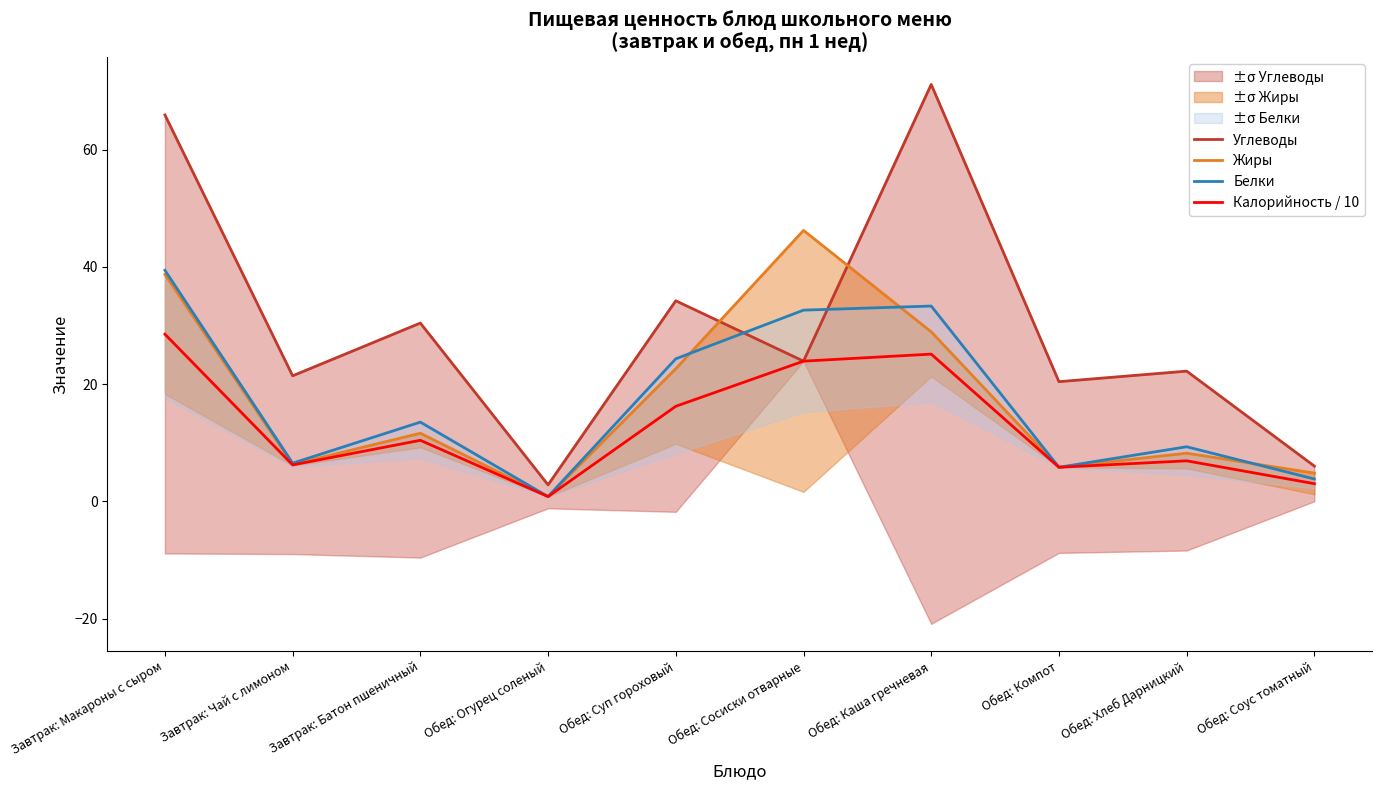

Which has a higher value, Обед: Компот or Обед: Огурец соленый?

Обед: Компот